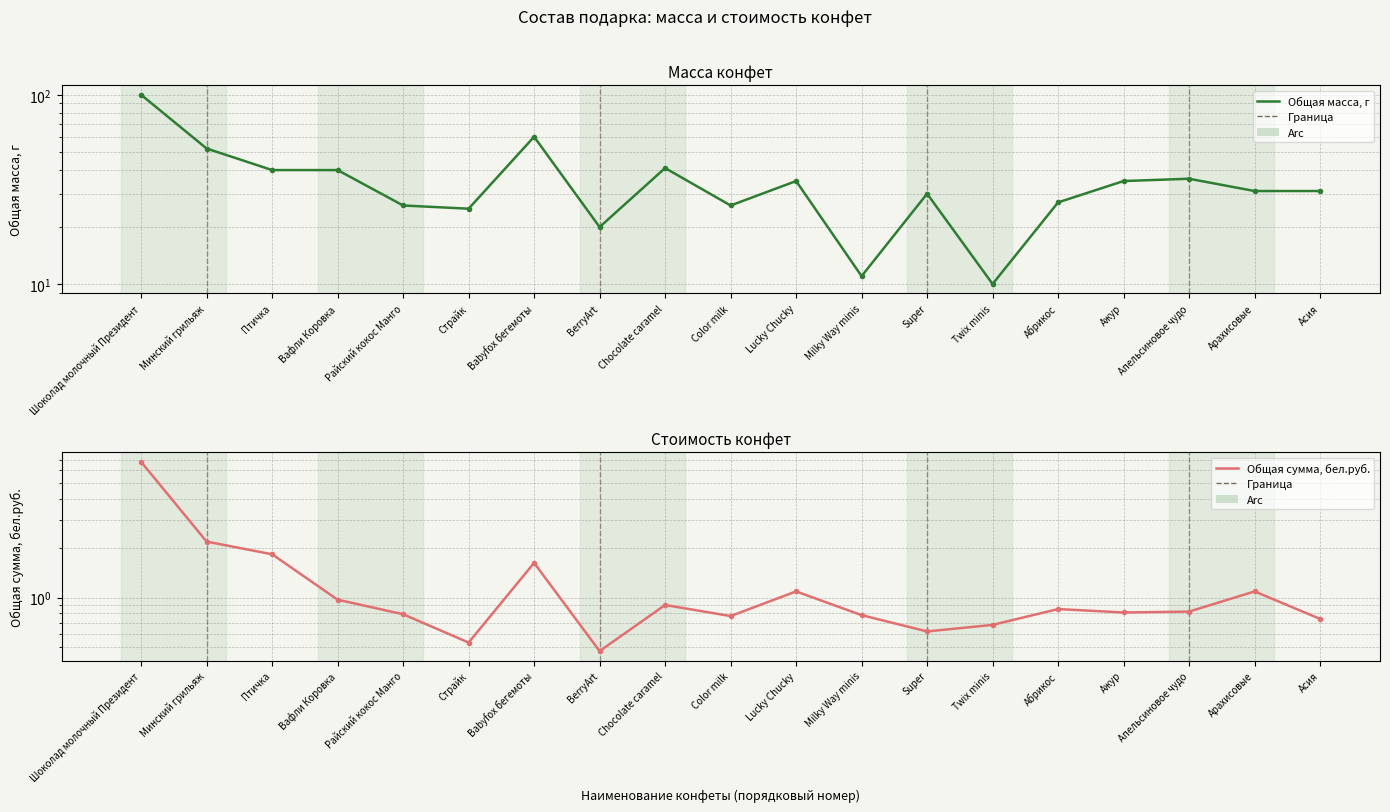

What is the spread (max minus min) of values at Ажур?

34.2